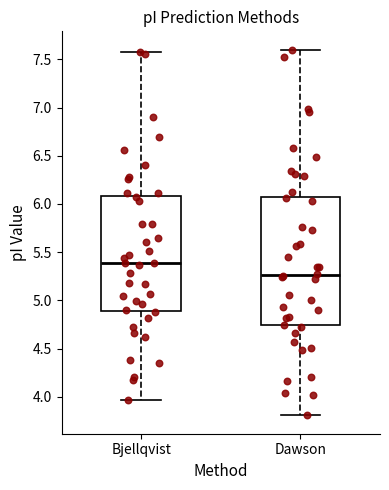

Reading left to right, transcribe this box plot: for each box, give where its median line is, the range the box spans, and where its two whiskers end, as read against the y-axis. The values are not printed on the chart, so give them approximately, as read against the axis.

Bjellqvist: median 5.40, box 4.90 to 6.10, whiskers 3.95 to 7.55
Dawson: median 5.25, box 4.75 to 6.05, whiskers 3.80 to 7.60